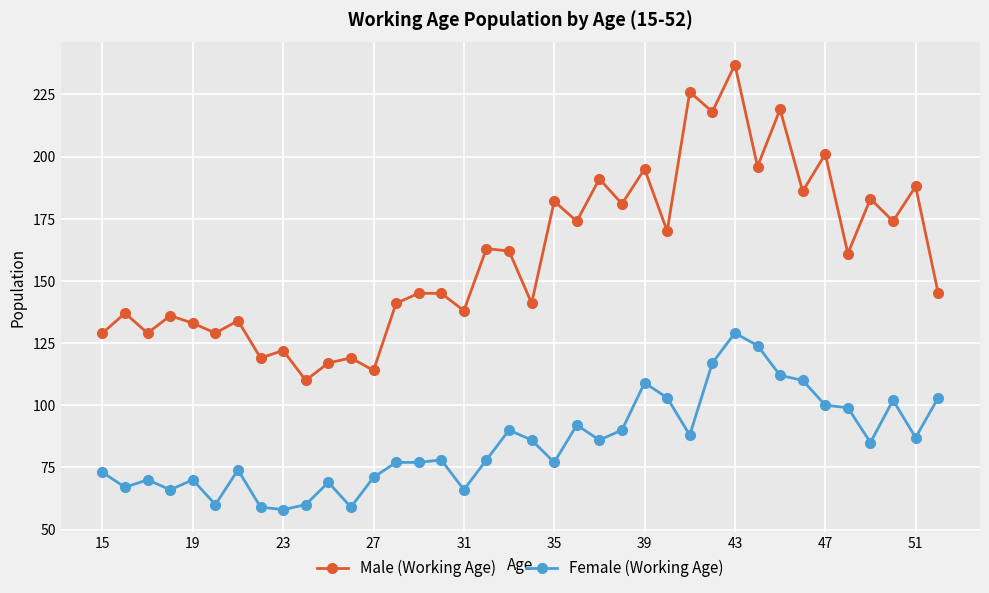

True or false: Female (Working Age) has more than 1 interior local peaks.

True